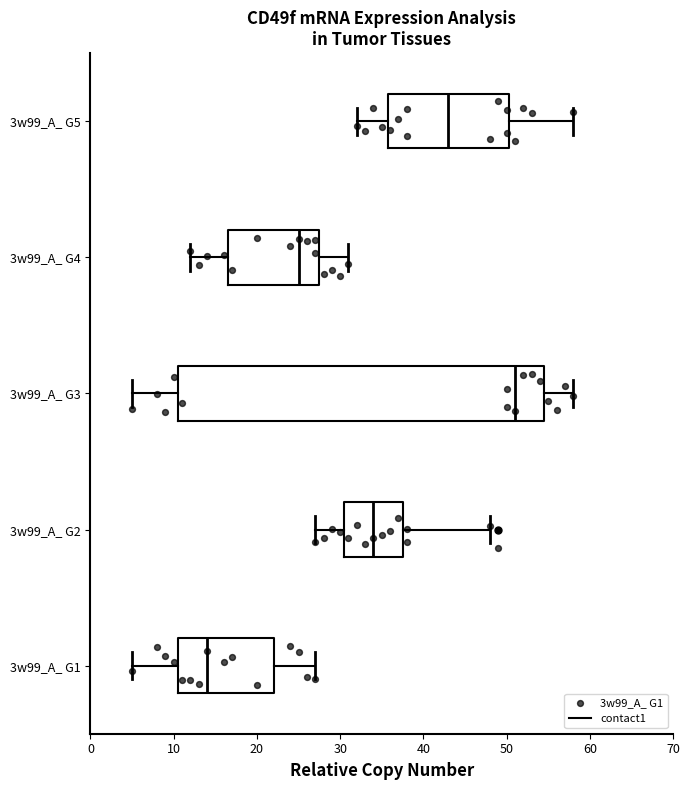

Reading bottom to top, transcribe this box plot: for each box, give where its median line is, the range the box spans, and where its two whiskers end, as read against the x-axis. The values are not printed on the chart, so give them approximately, as read against the axis.

3w99_A_ G1: median 14, box 11 to 22, whiskers 5 to 27
3w99_A_ G2: median 34, box 31 to 38, whiskers 27 to 48
3w99_A_ G3: median 51, box 11 to 55, whiskers 5 to 58
3w99_A_ G4: median 25, box 17 to 28, whiskers 12 to 31
3w99_A_ G5: median 43, box 36 to 50, whiskers 32 to 58